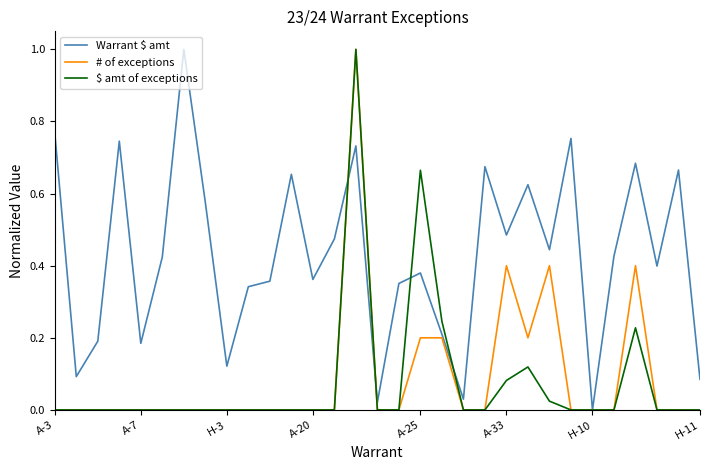

How many distinct data groups are displayed?

3